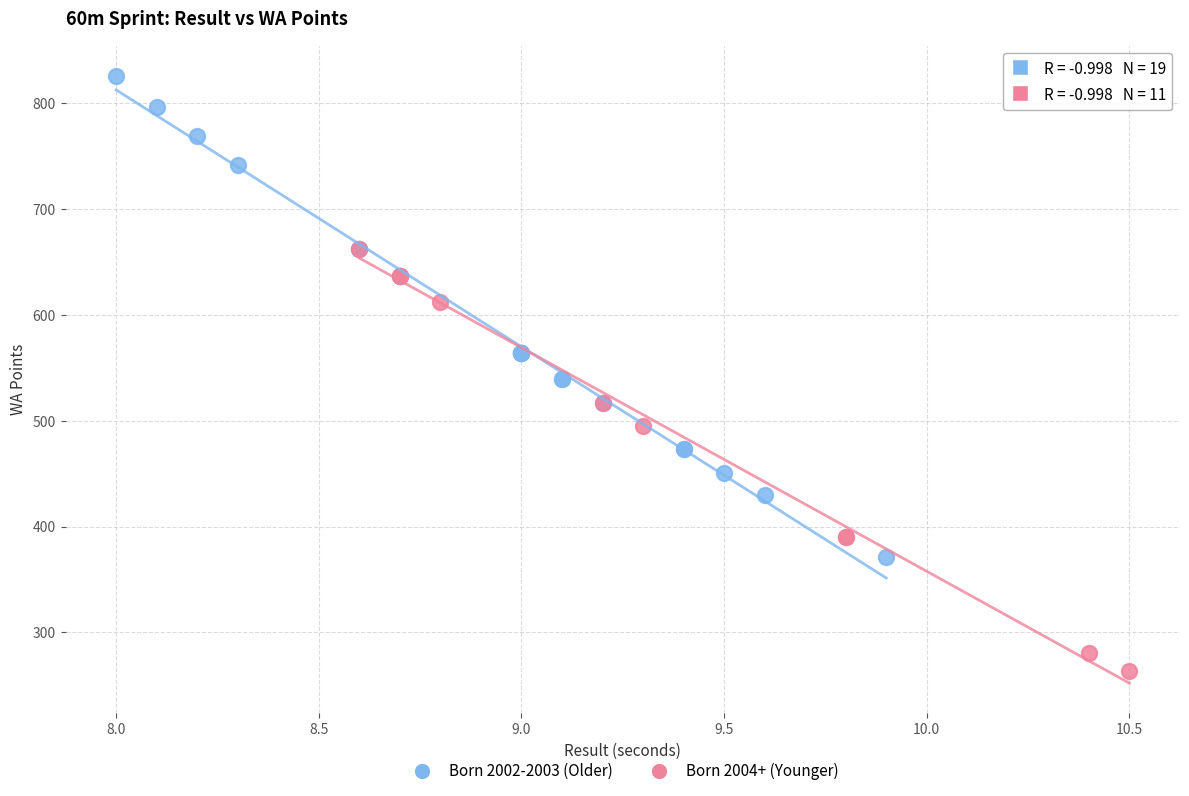

Which series reaches the minimum Y coordinate?

Born 2004+ (Younger)